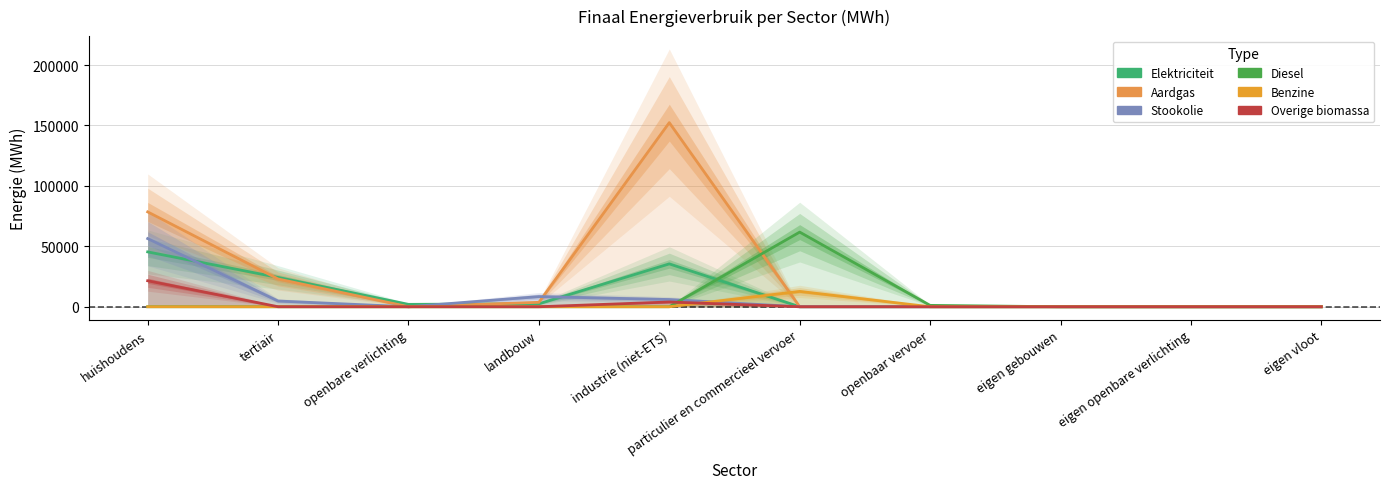

What is the difference between the second highest and second lowest values in the Stookolie series?

8422.5